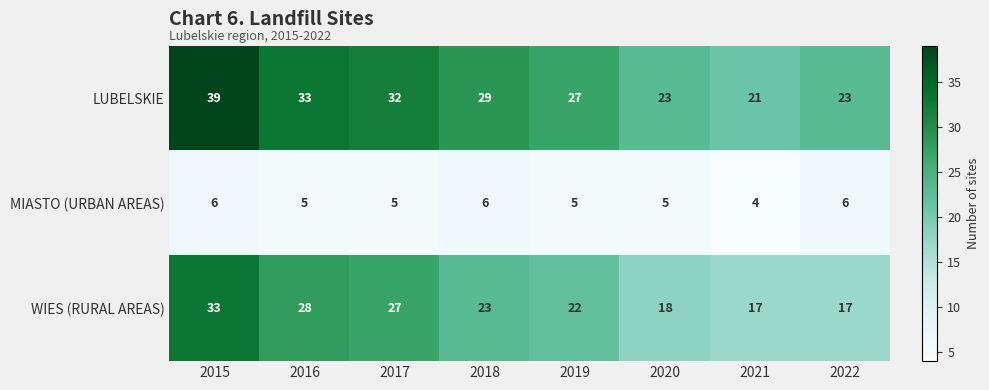

Reading left to right, list all the values displayed in this chart.

LUBELSKIE: 39	33	32	29	27	23	21	23
MIASTO (URBAN AREAS): 6	5	5	6	5	5	4	6
WIES (RURAL AREAS): 33	28	27	23	22	18	17	17